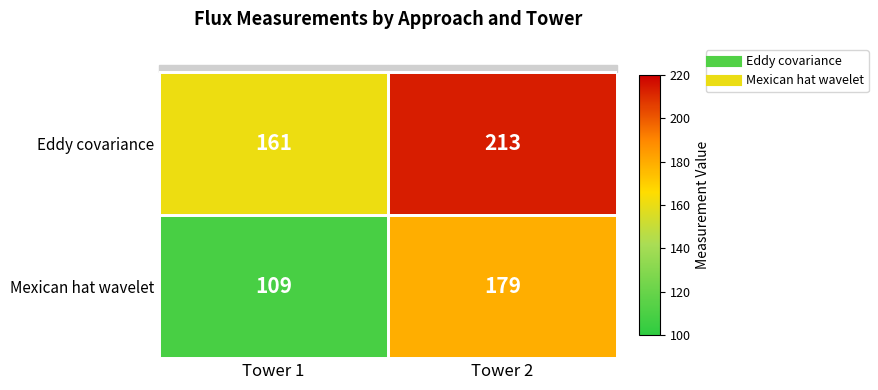

What is the spread (max minus min) of values at Tower 1?

52